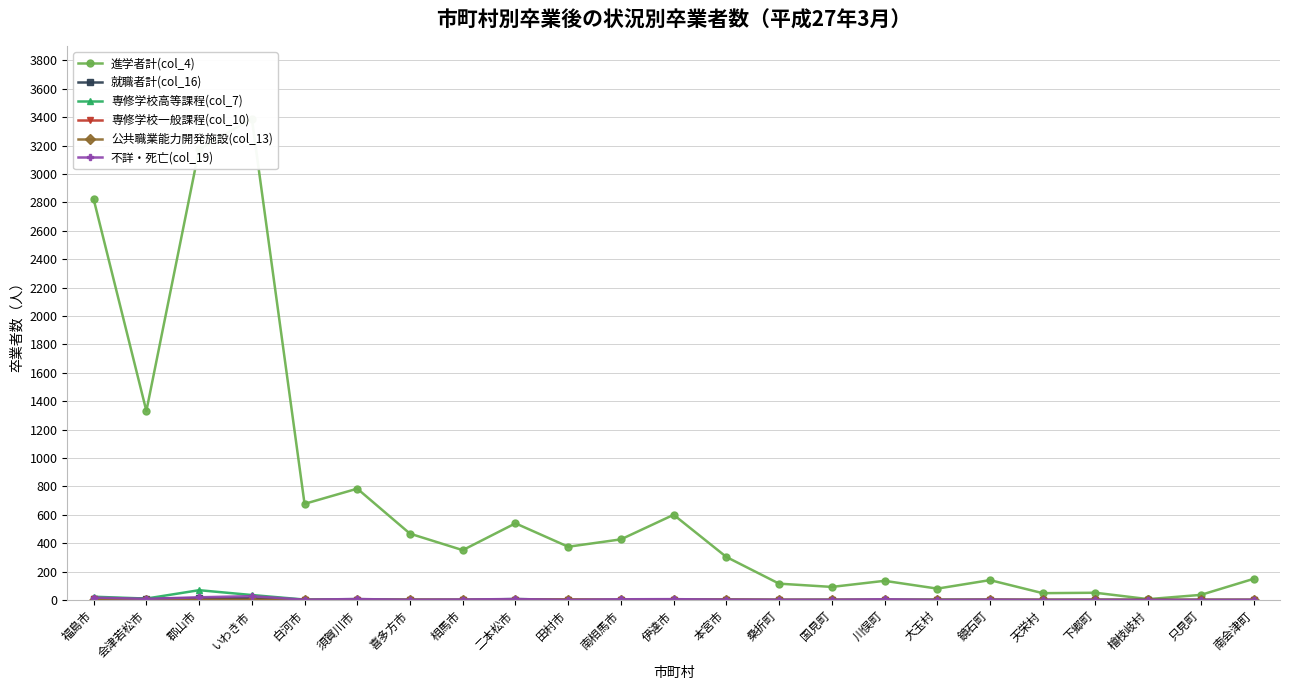

Which has a higher value, 下郷町 or 国見町?

国見町